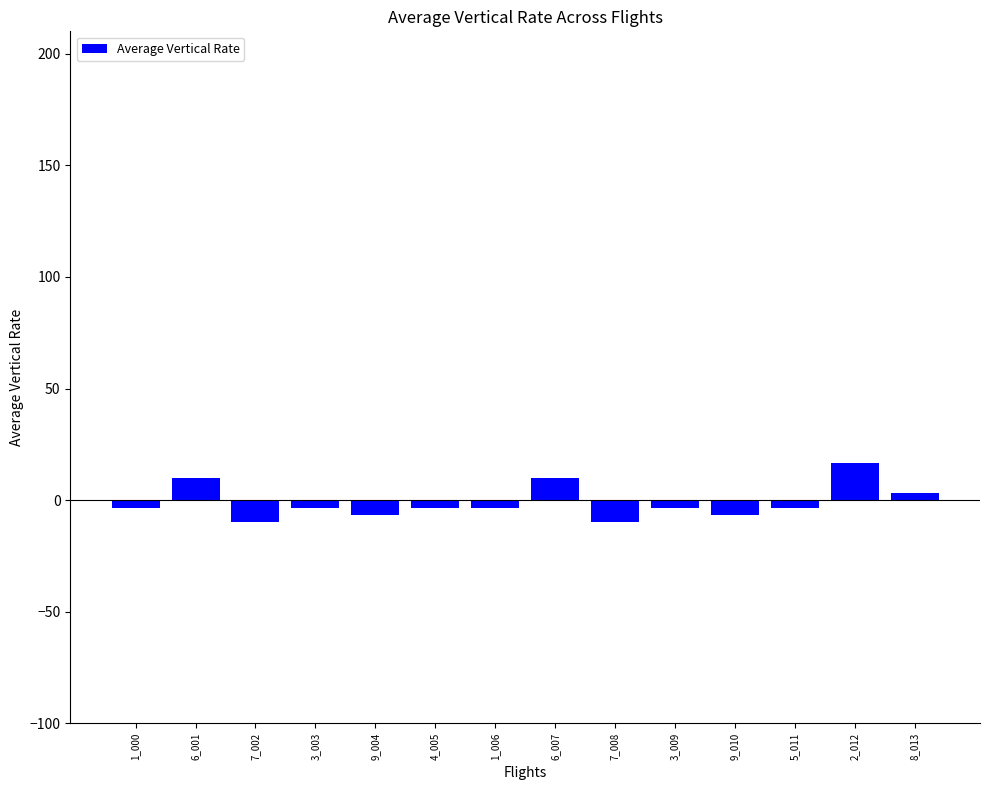

Is it true that the value at 7_008 is -10.0?

True